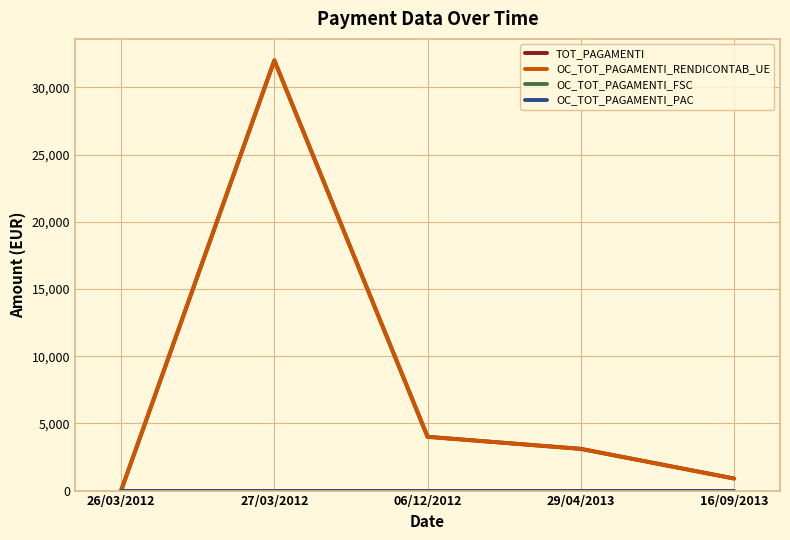

Reading left to right, what are all the values shown in this chart?

TOT_PAGAMENTI: 0.0	32000.0	4000.0	3103.2	896.8
OC_TOT_PAGAMENTI_RENDICONTAB_UE: 0.0	32000.0	4000.0	3103.2	896.8
OC_TOT_PAGAMENTI_FSC: 0.0	0.0	0.0	0.0	0.0
OC_TOT_PAGAMENTI_PAC: 0.0	0.0	0.0	0.0	0.0